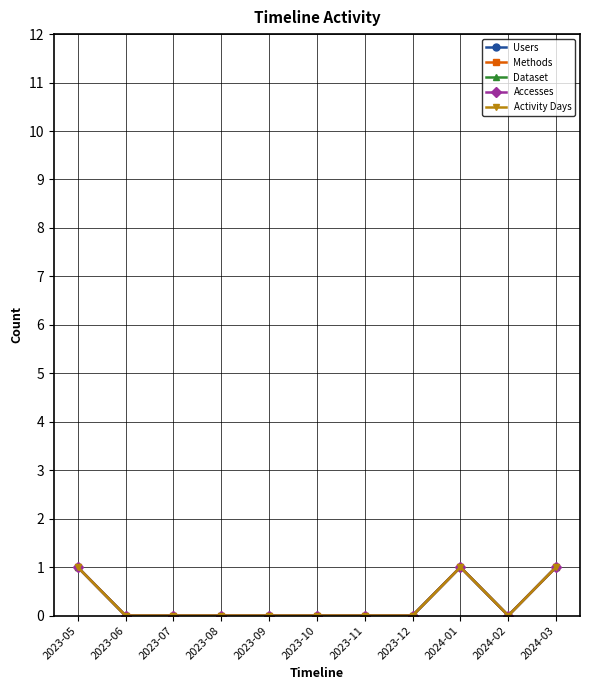

Does the chart have visible grid lines?

Yes